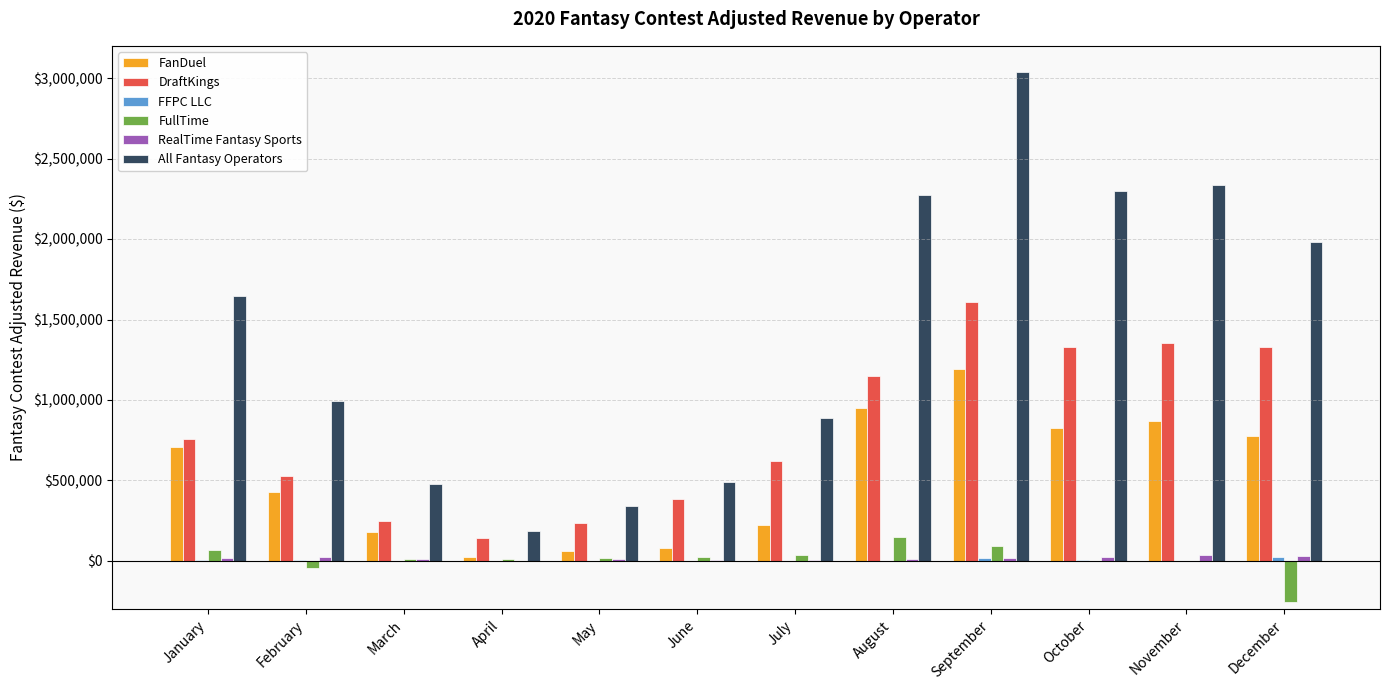

What is the sum of all FanDuel values?

6322376.4